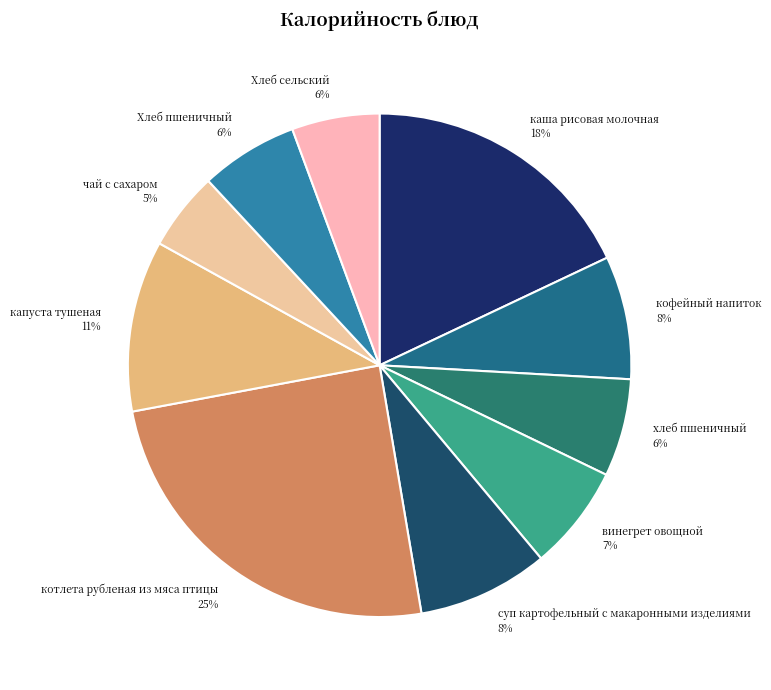

How many slices are in this pie chart?

10